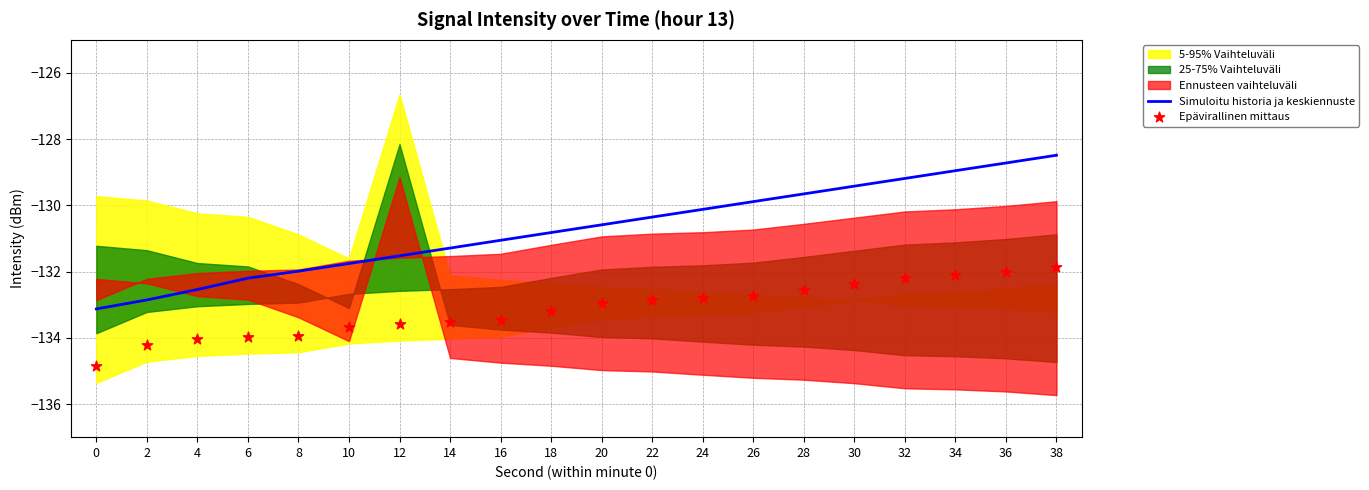

At which category is the sum across all series the highest?

38